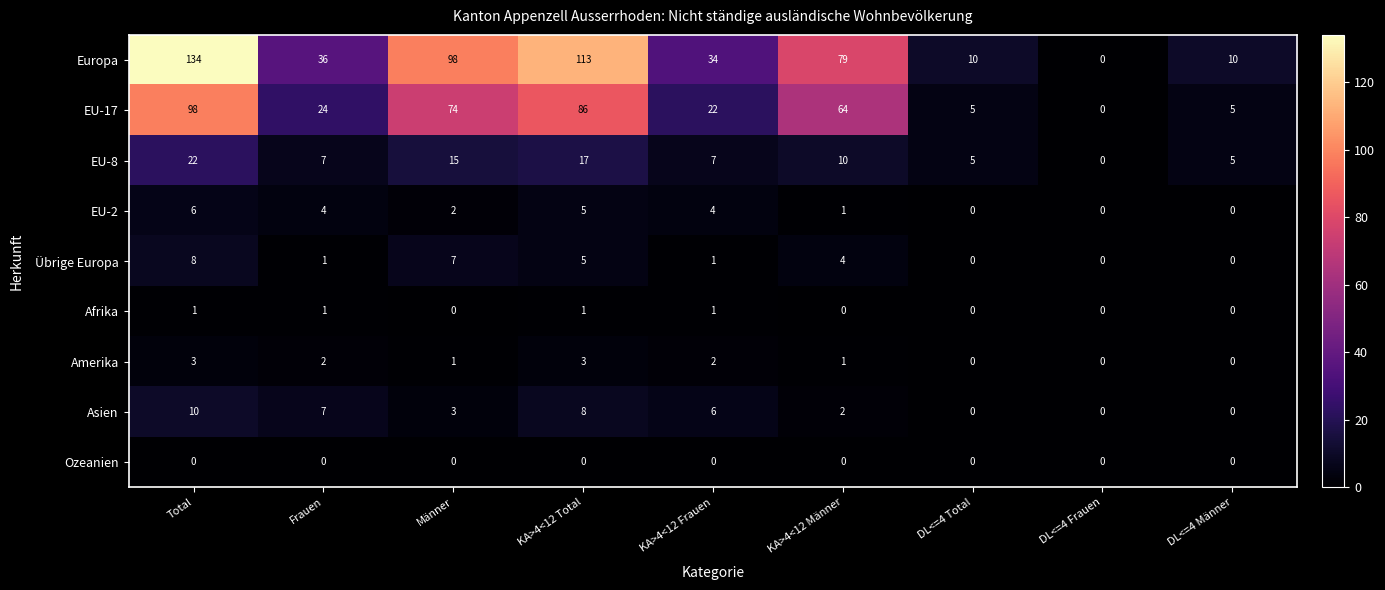

Which series has the largest range (max minus min)?

Europa